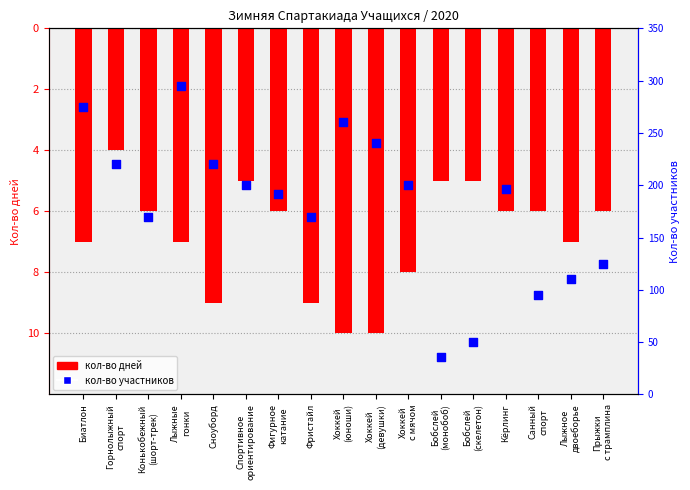

Is the value of Кол-во дней at Санный
спорт greater than the value of кол-во участников at Бобслей
(монобоб)?

No